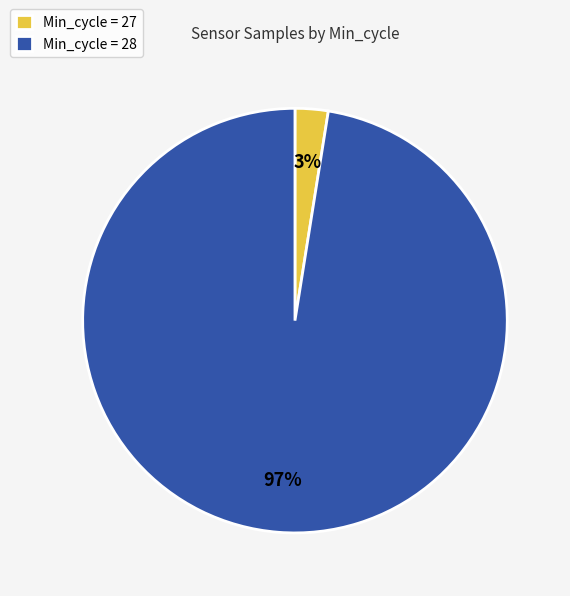

To the nearest percent, what is the average slice percentage?

50%